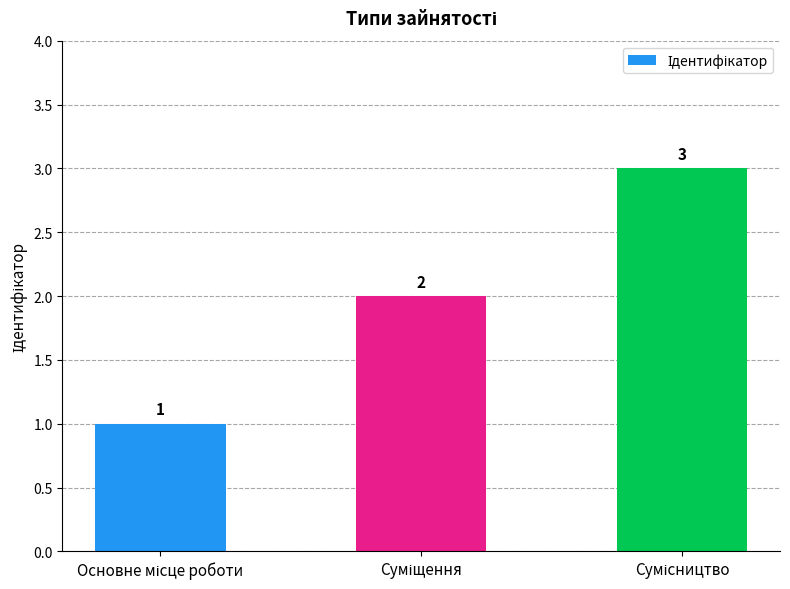

What is the sum of all values?

6